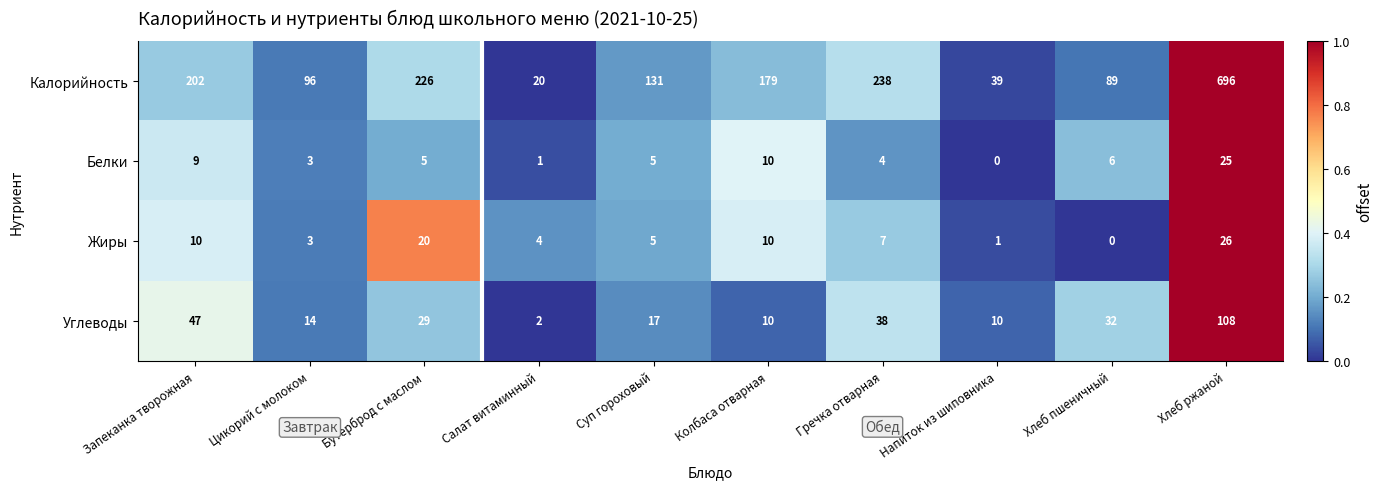

How many series are shown in this chart?

4